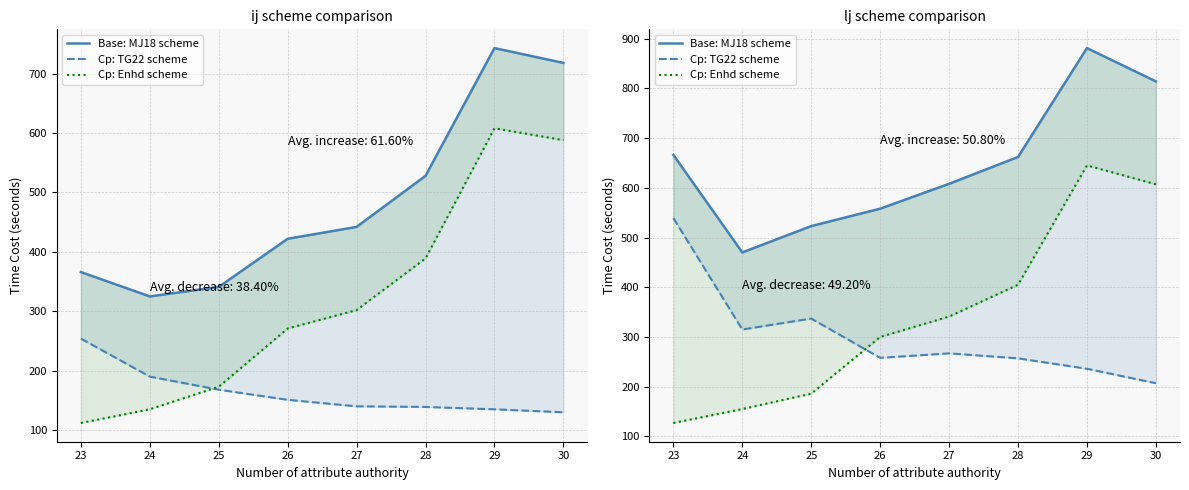

Which series has the largest range (max minus min)?

Cp: Enhd scheme